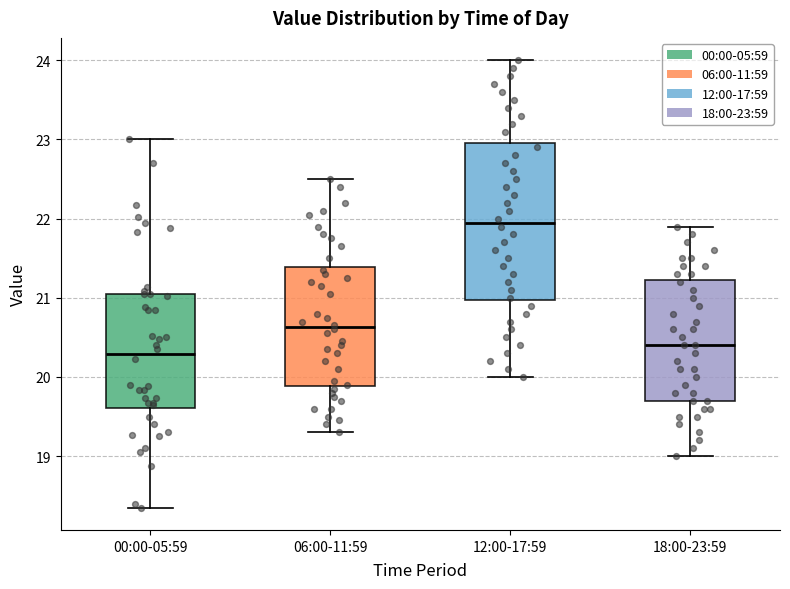

Where does the upper whisker of the box for 18:00-23:59 end on the y-axis? The values are not printed on the chart, so give them approximately, as read against the axis.

21.9